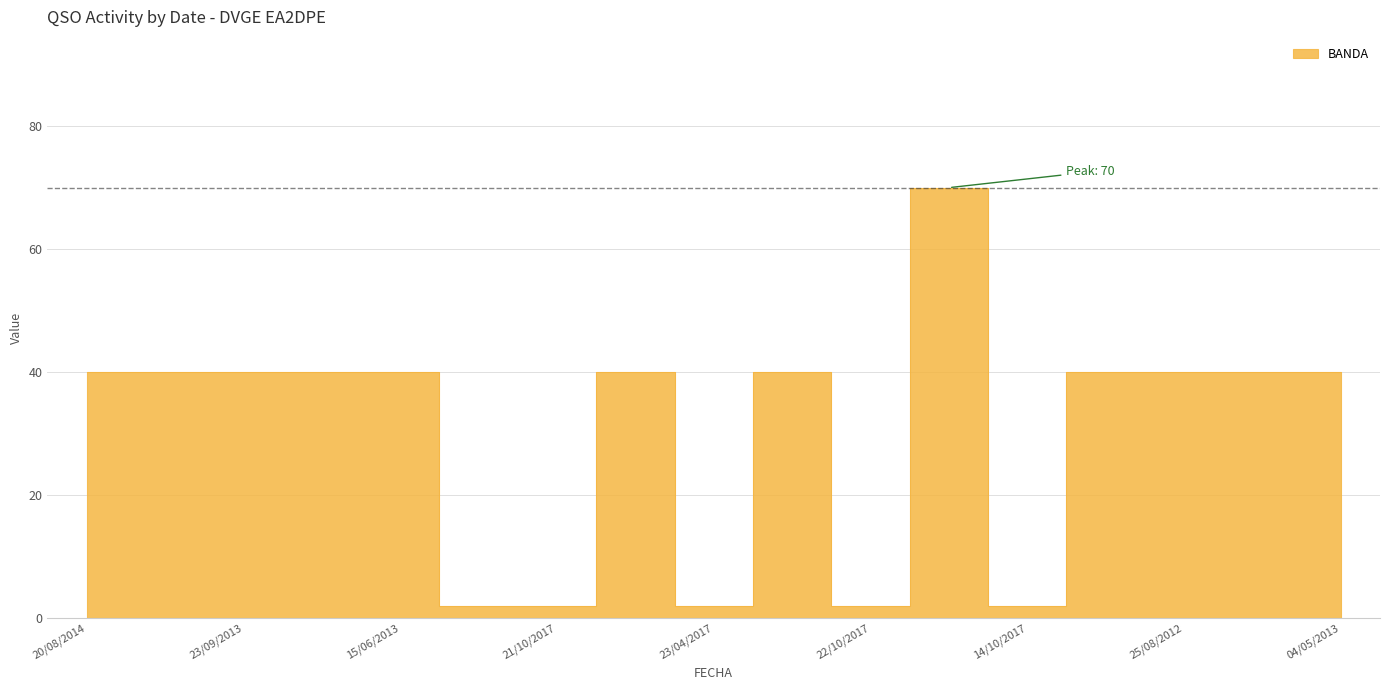

The value at 15/06/2013 is 72. True or false?

False